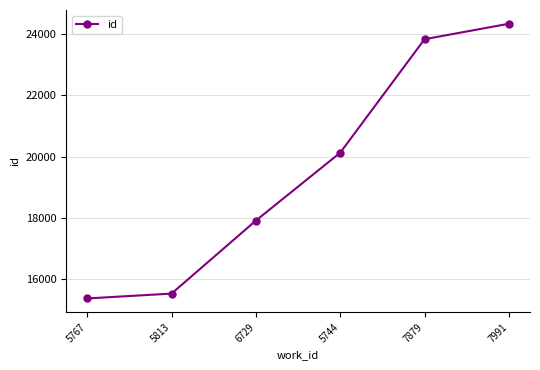

Does the chart display data point markers on the line(s)?

Yes